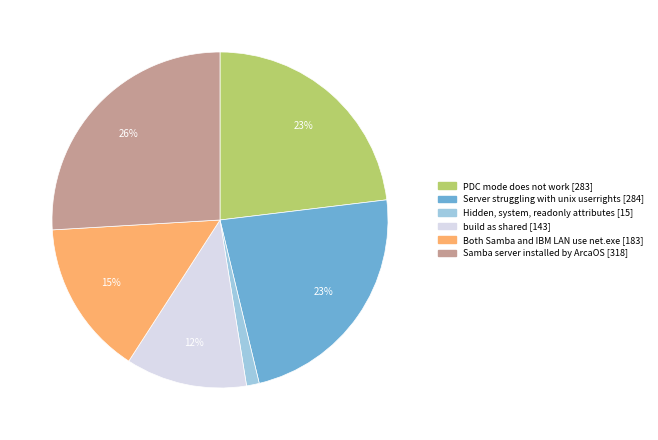

Do build as shared [143] and PDC mode does not work [283] together represent more than half of the pie?

No